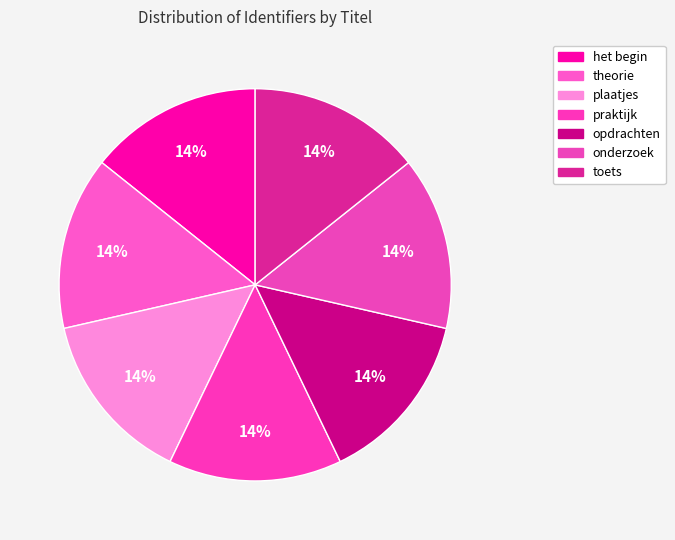

How many segments does this pie chart have?

7